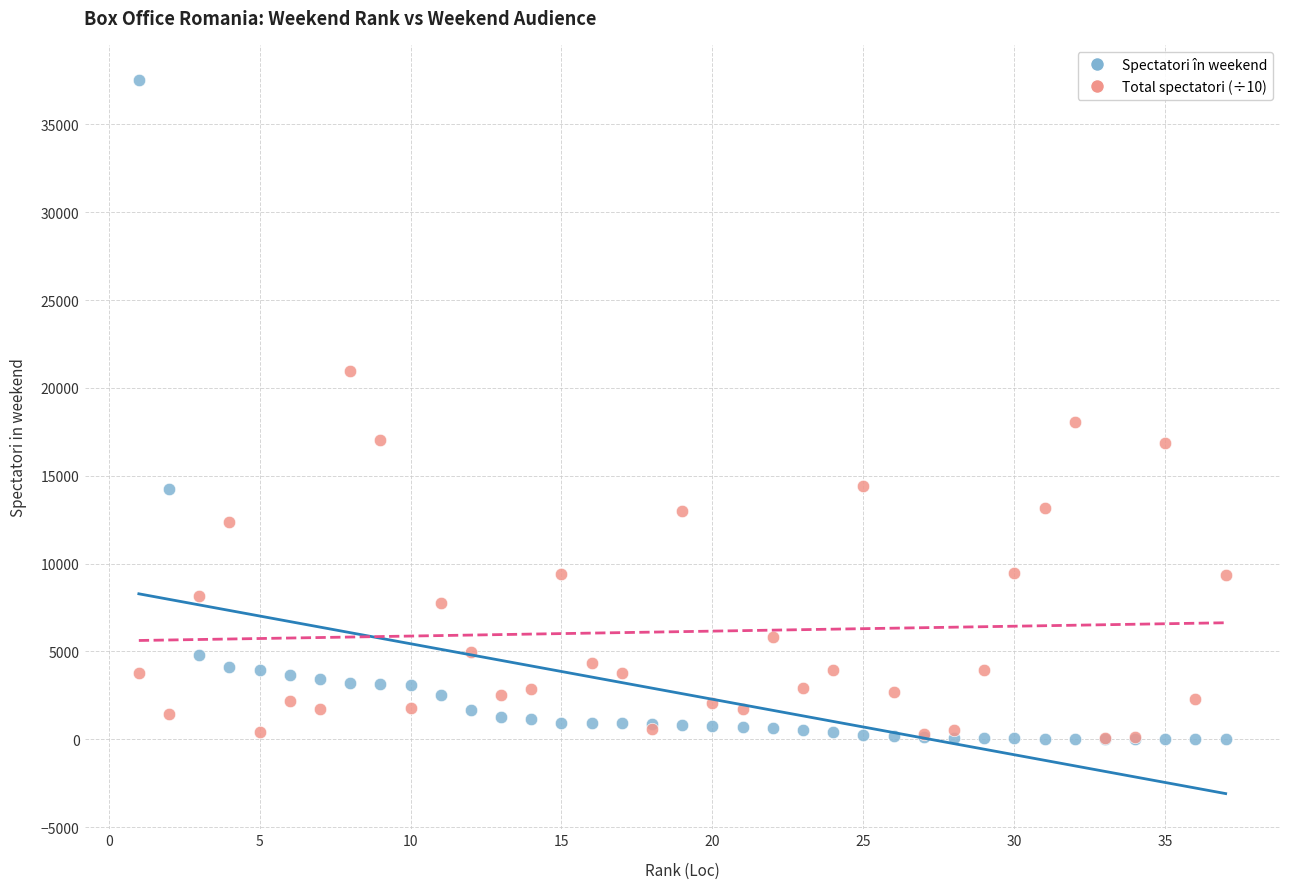

What are all the series names shown in the legend?

Spectatori în weekend, Total spectatori (÷10)